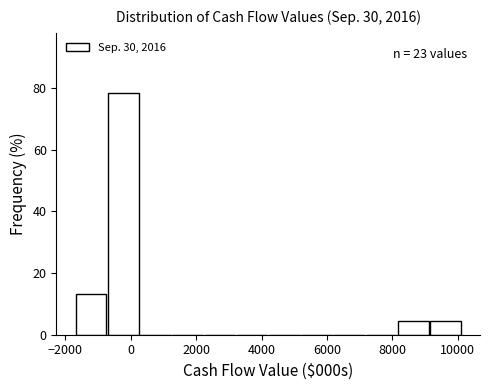

Over which range of the x-axis is the bar tallest?

-600 to 200